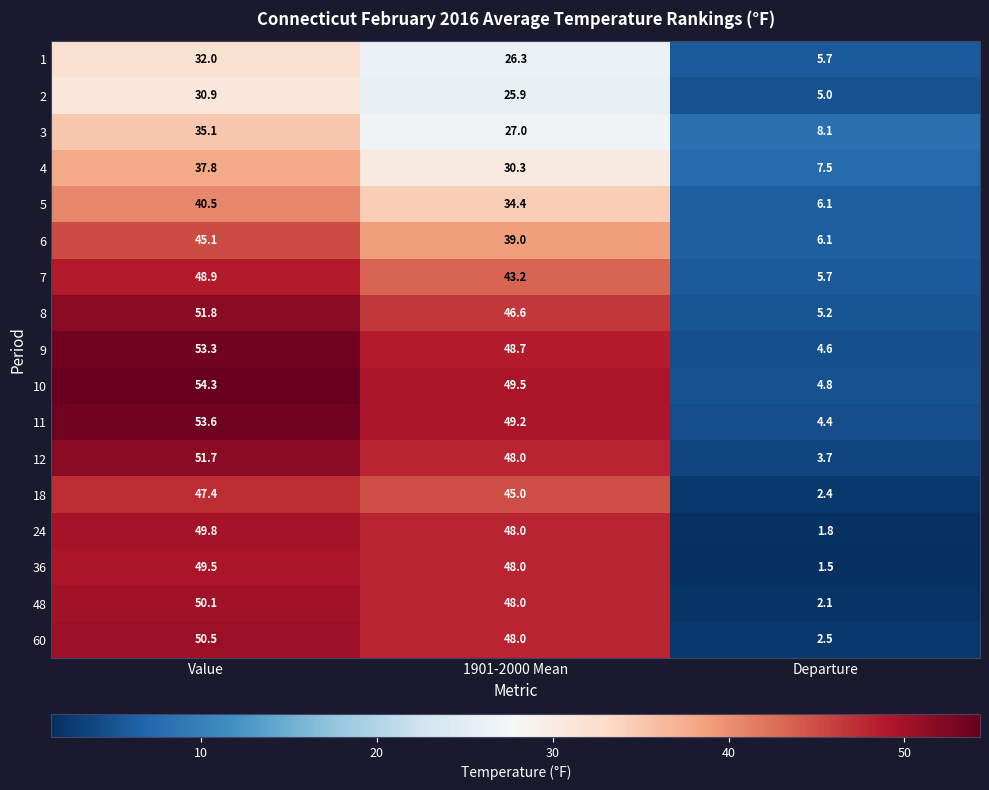

List the labels in order of 4 value, smallest first.

Departure, 1901-2000 Mean, Value